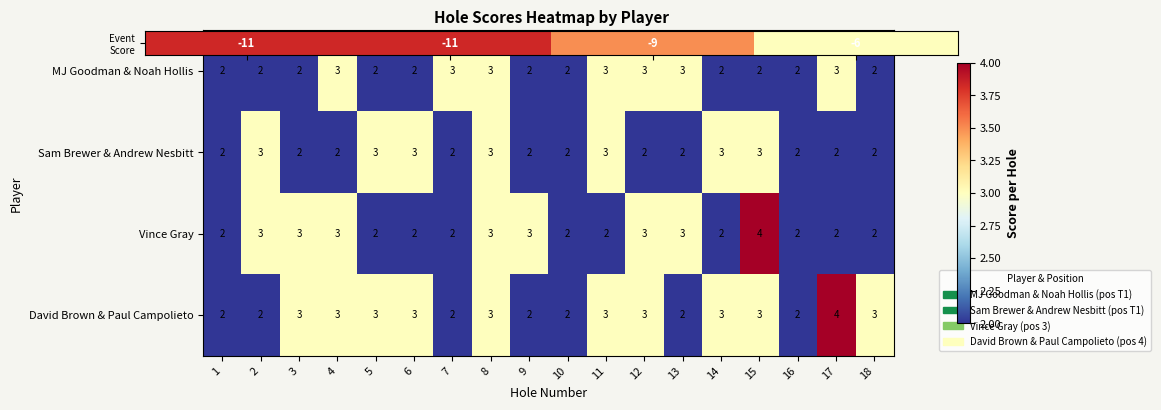

The value of MJ Goodman & Noah Hollis at 1 is 2. True or false?

True